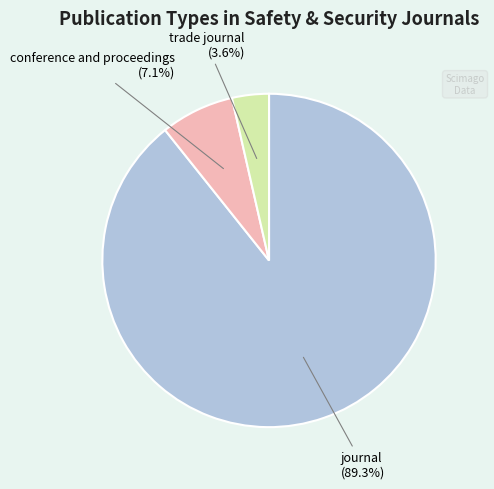

True or false: journal accounts for 78% of the total.

False